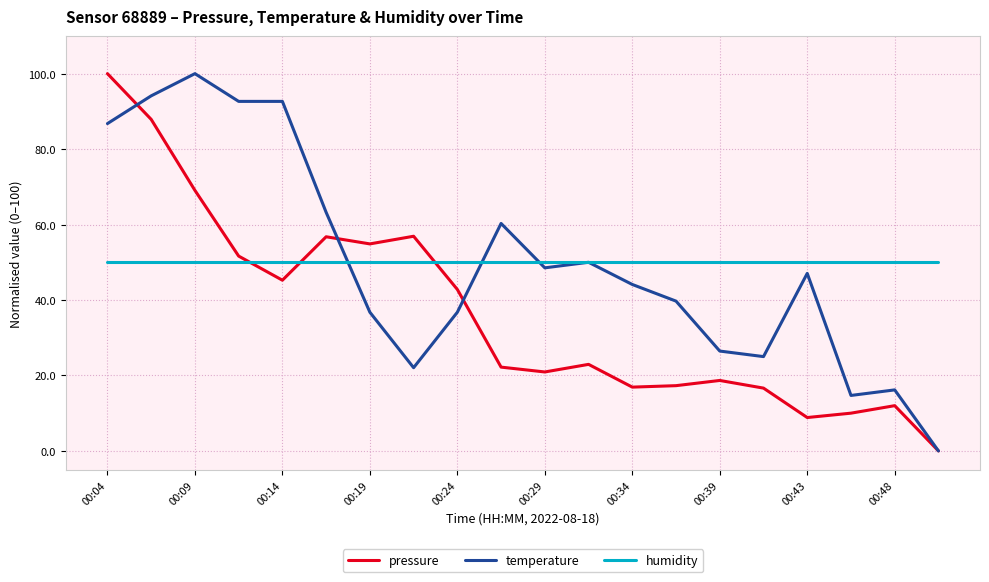

What is the highest value of the pressure series?

100.0